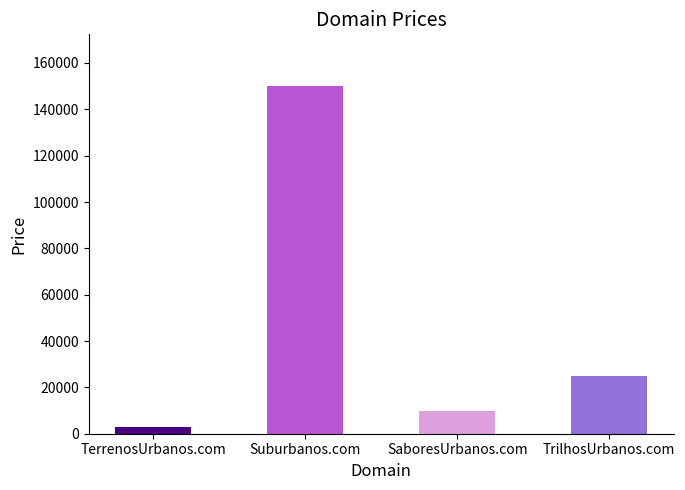

What is the greatest value displayed?

149888